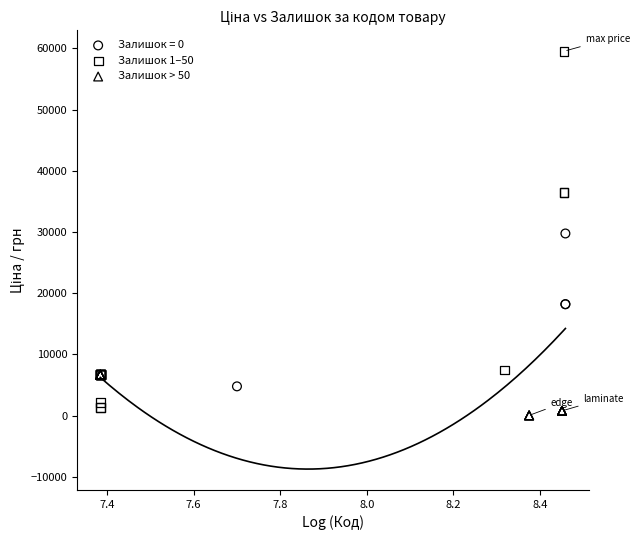

Which series has the widest spread of Y values?

Залишок 1–50